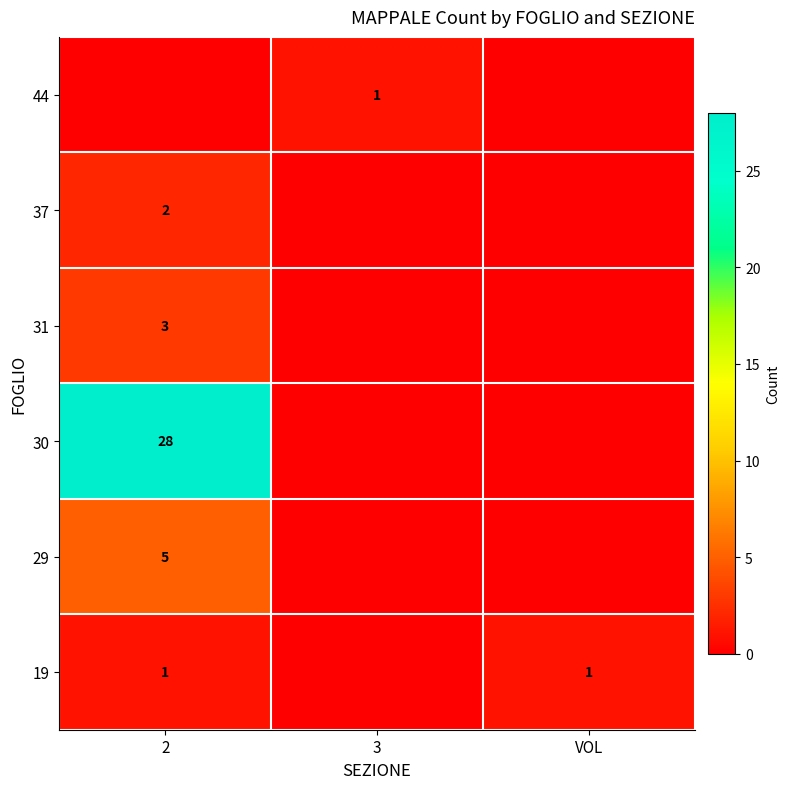

Between 2 and VOL, which is larger?

2